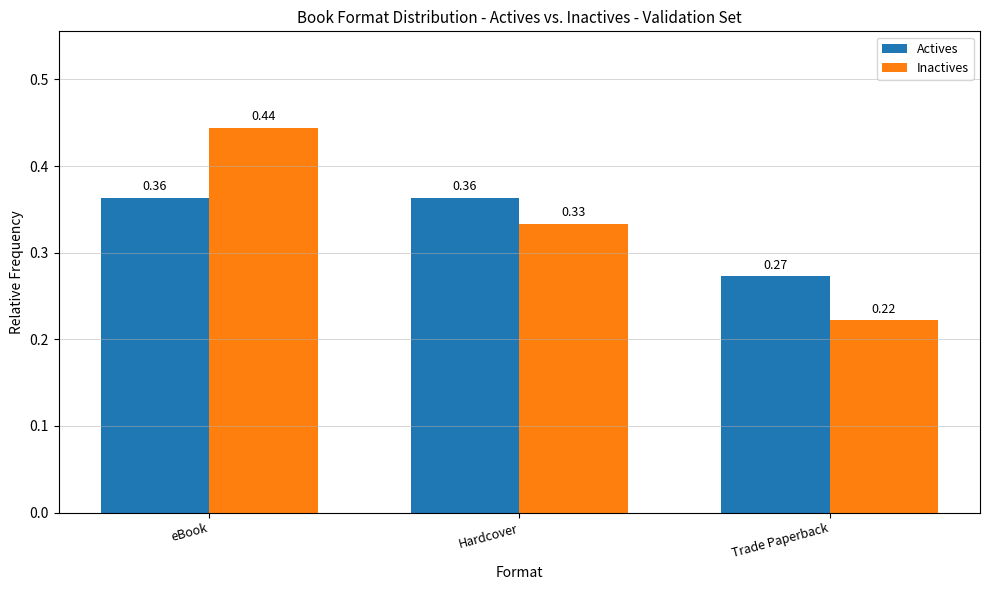

Between eBook and Trade Paperback, which series saw the biggest shift?

Inactives